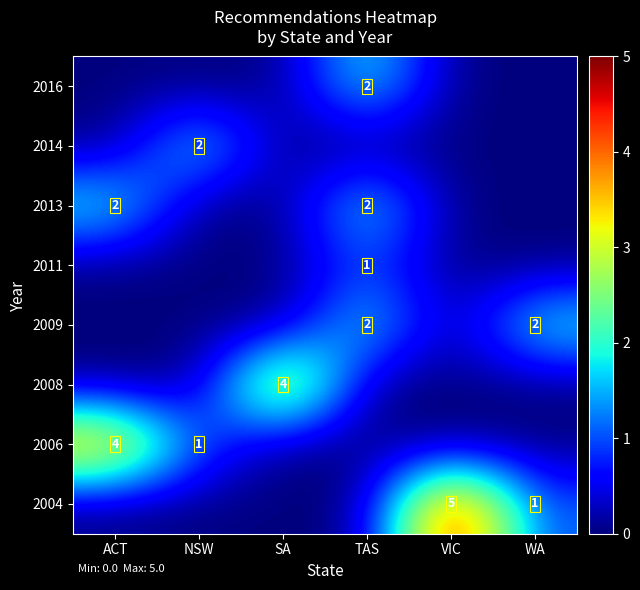

Is it true that 2013 equals 0 at TAS?

False